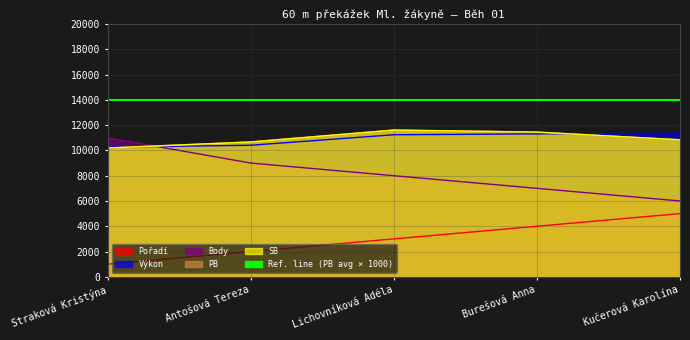

Which label corresponds to the largest value in the chart?

Lichovníková Adéla